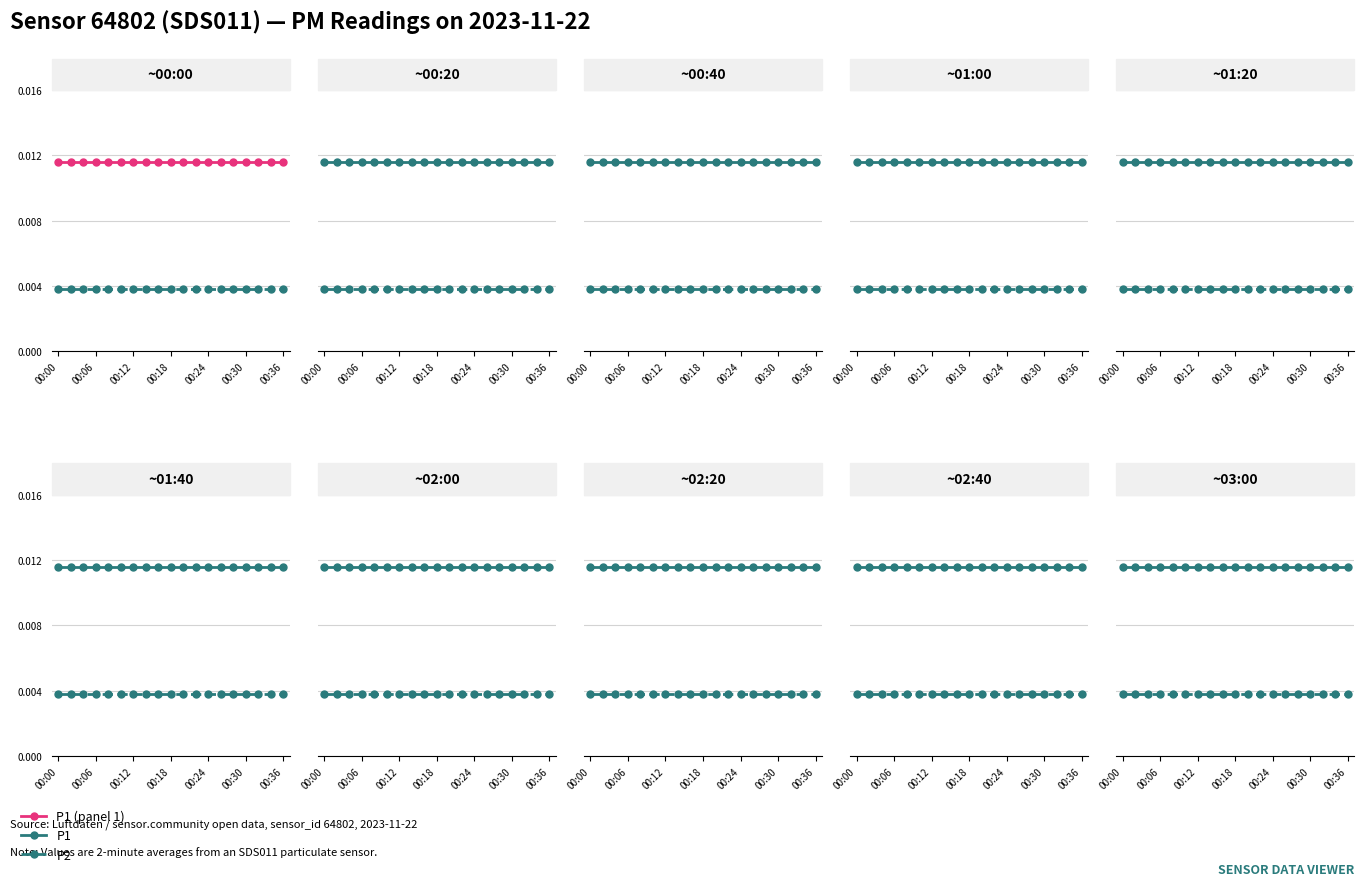

Which series has the widest spread of values?

P1